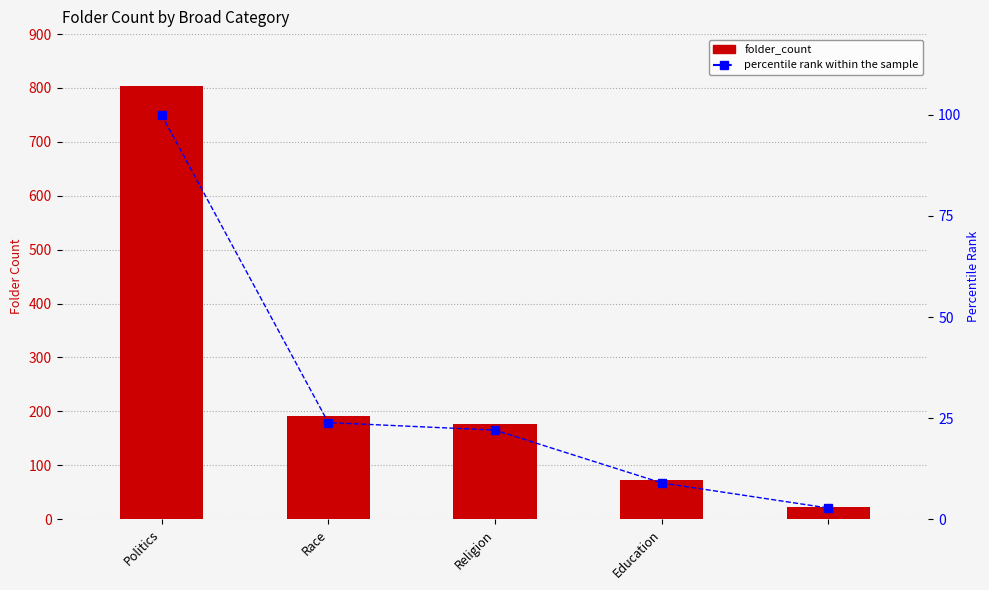

At which category is the sum across all series the highest?

Politics